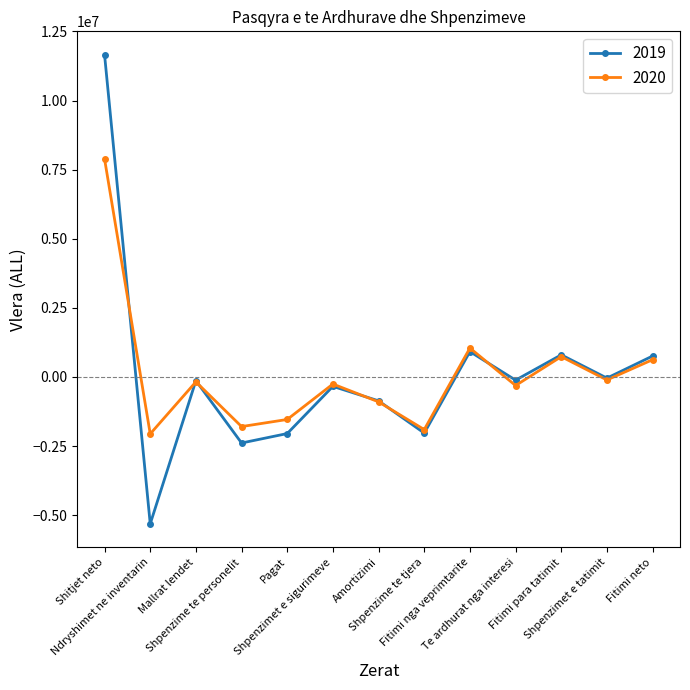

Which series has the widest spread of values?

2019